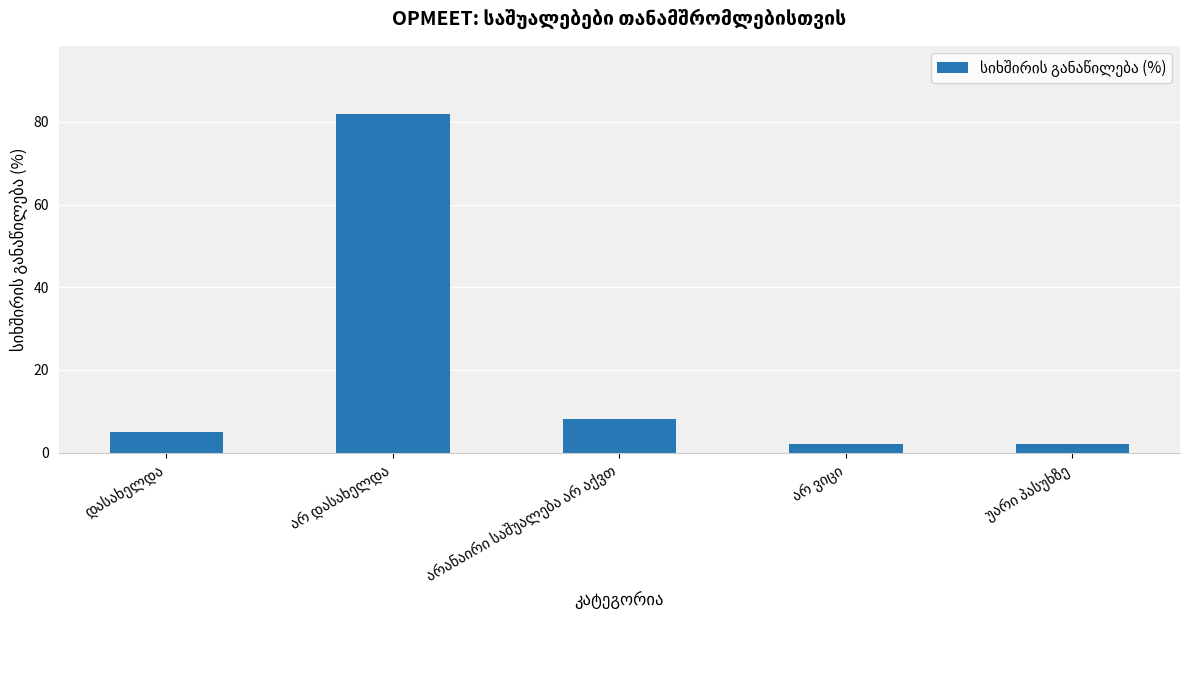

Are the bars grouped side by side (vs. stacked)?

No